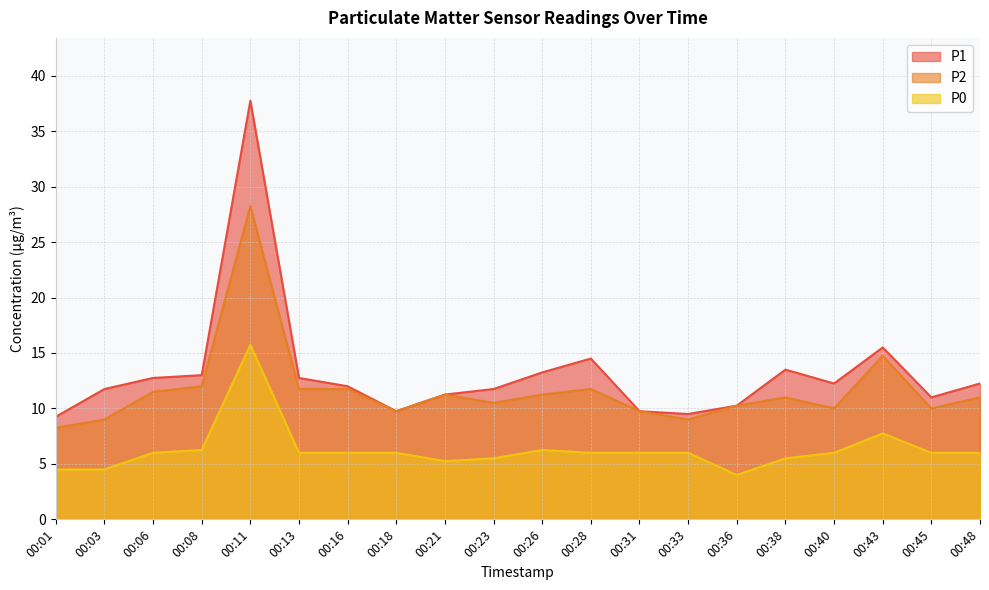

Where is the first local maximum for P2?

00:11